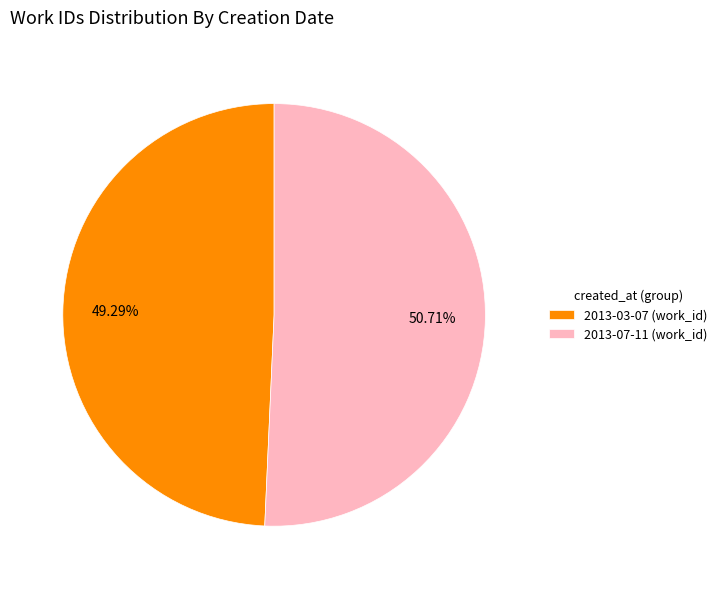

Between 2013-03-07 (work_id) and 2013-07-11 (work_id), which is larger?

2013-07-11 (work_id)